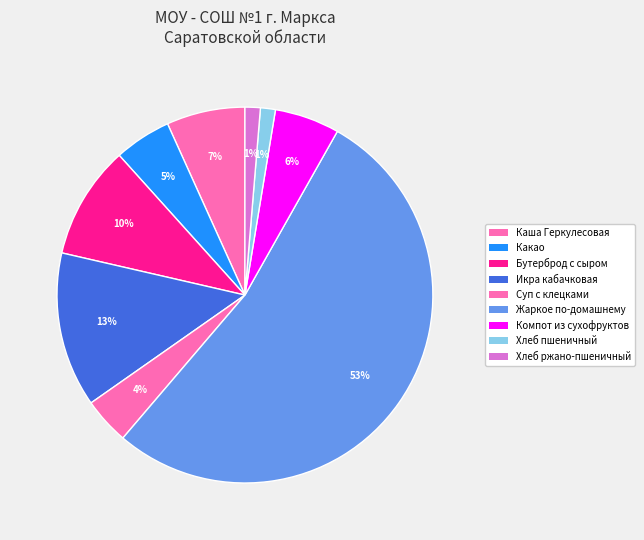

Does any single category account for the majority?

Yes